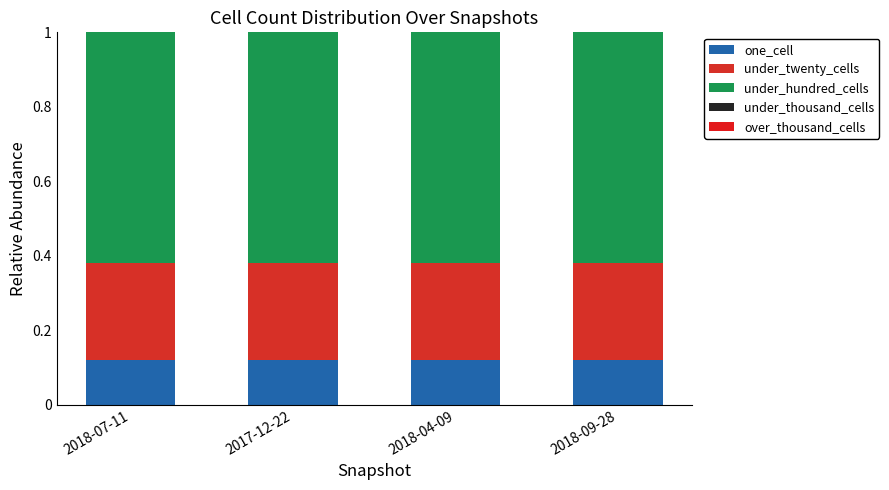

Count the number of categories in the chart.

4